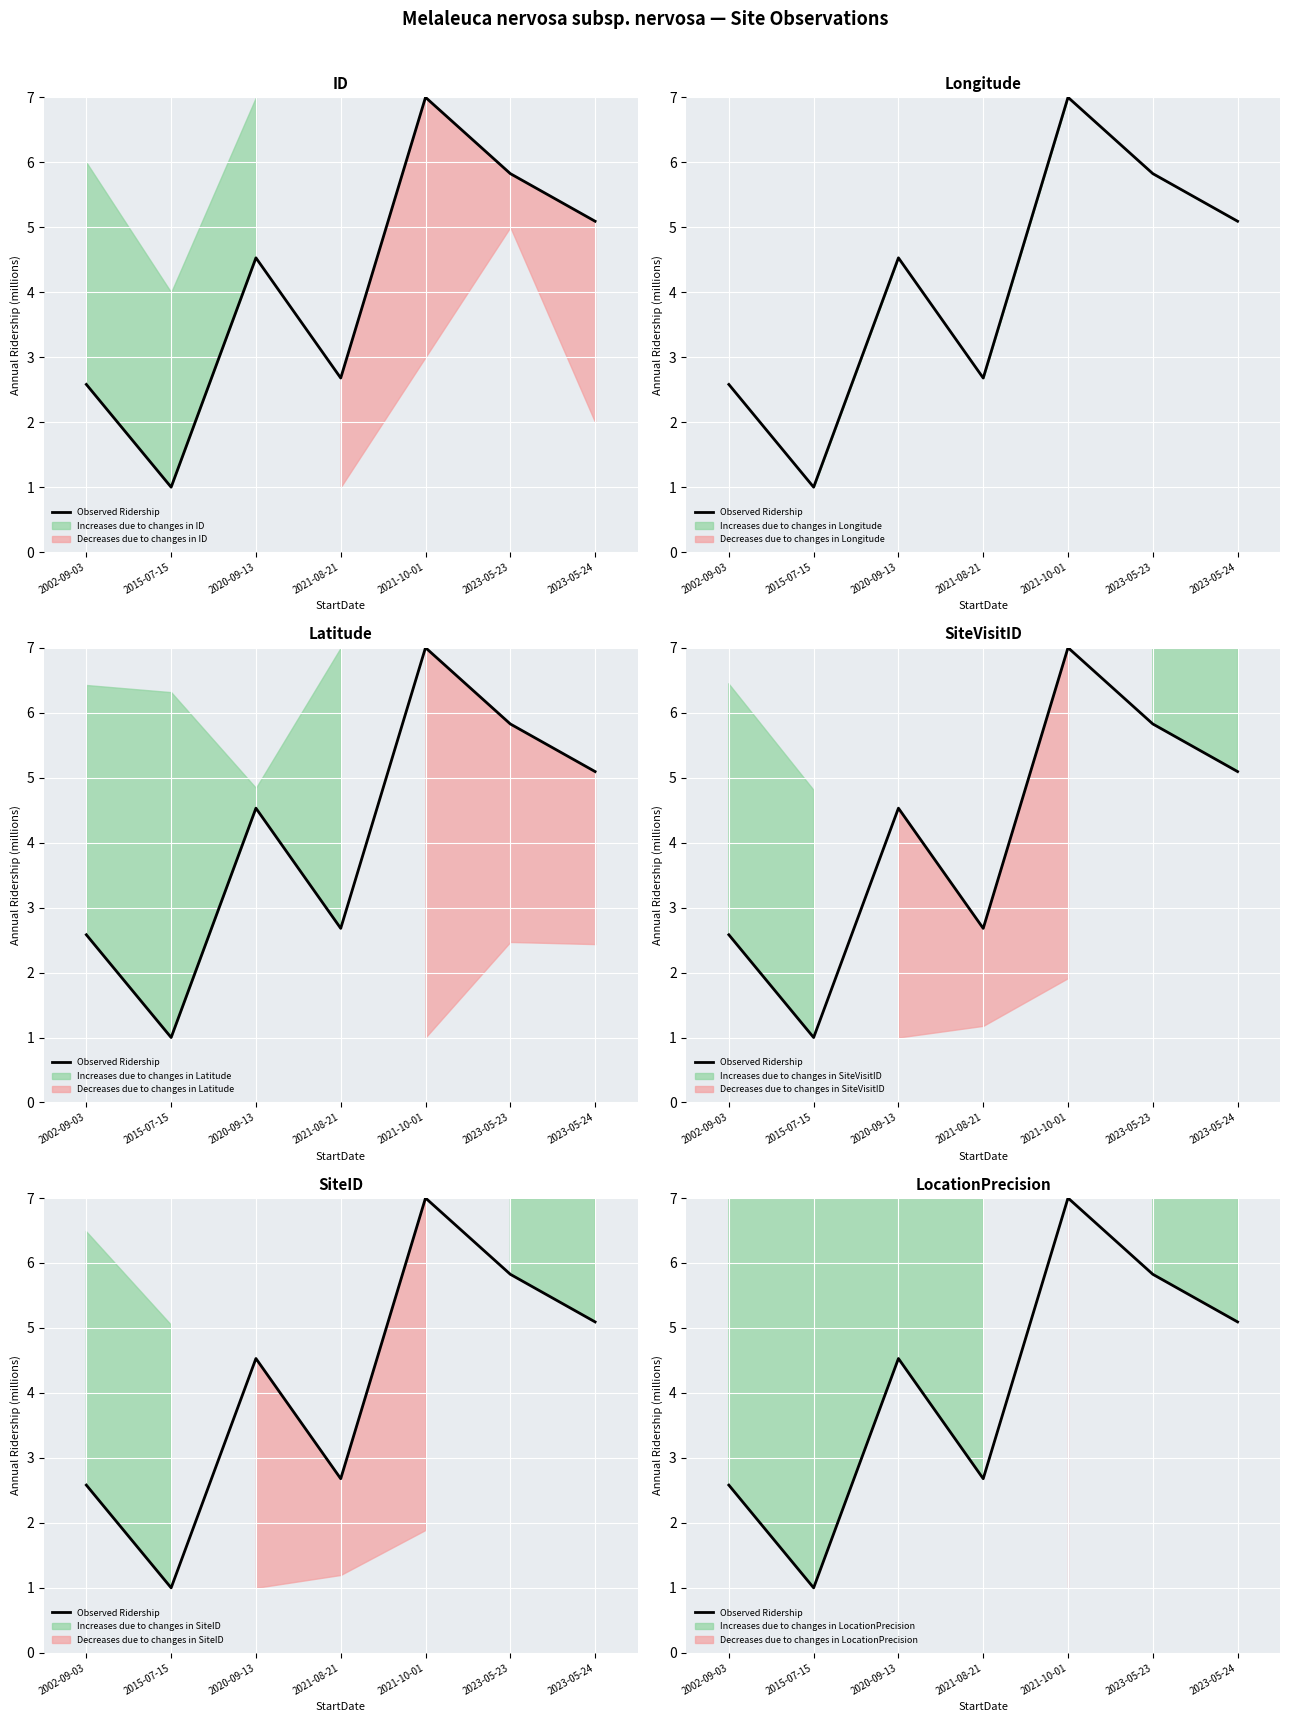

The value at 2021-08-21 is 1.6. True or false?

False